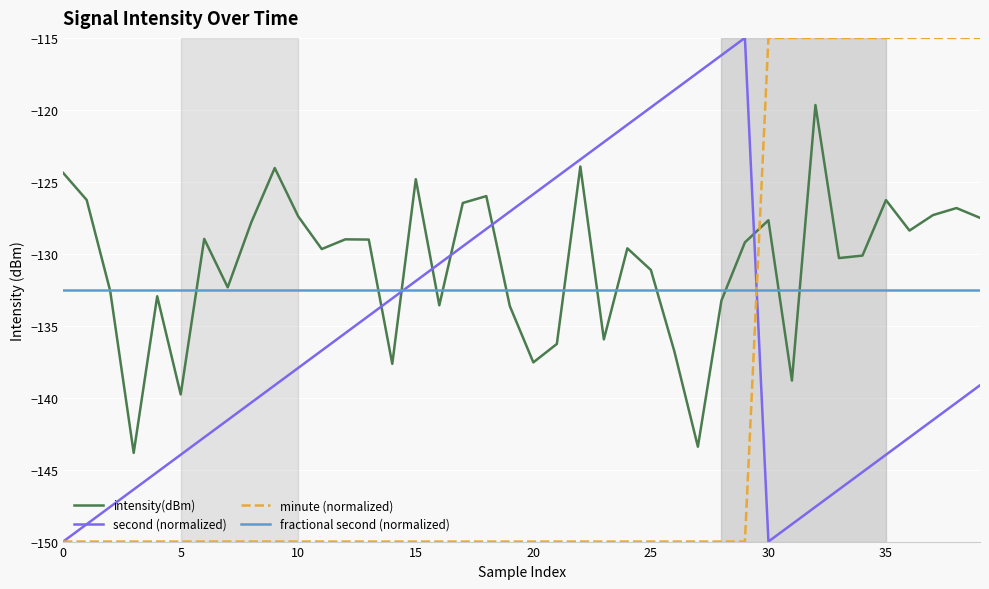

What is the greatest value displayed?

-115.0